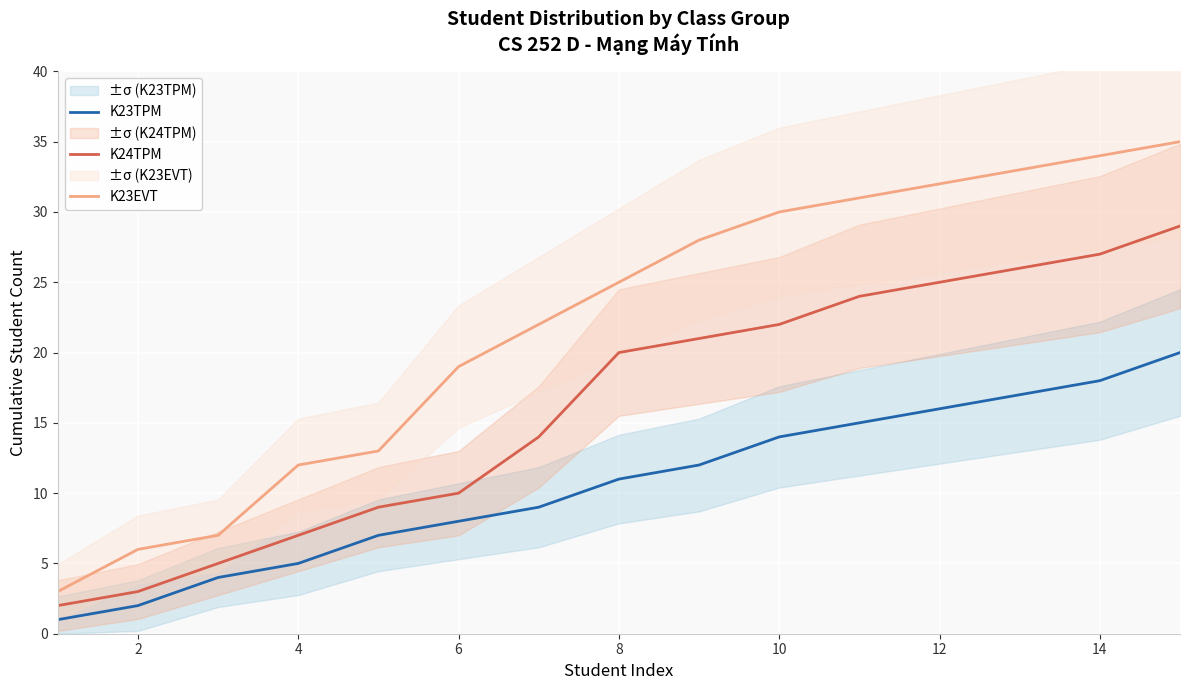

How many lines are shown in the chart?

3